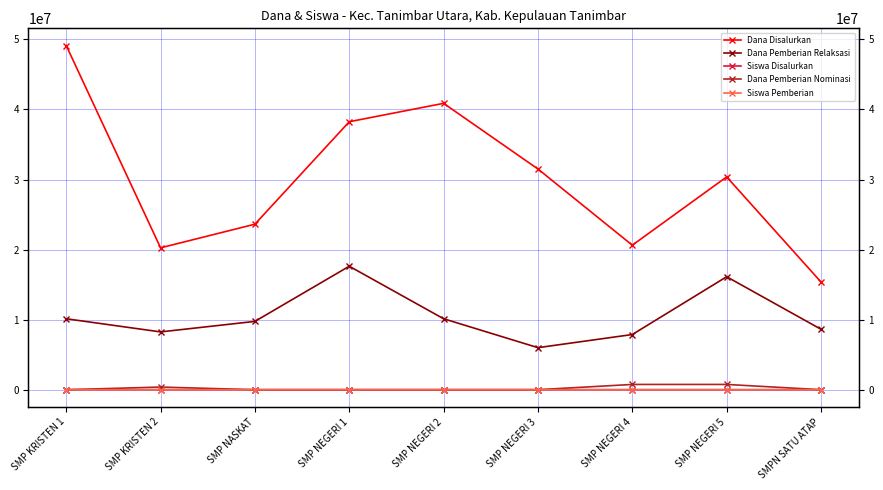

True or false: Dana Disalurkan and Dana Pemberian Relaksasi cross at least once.

False